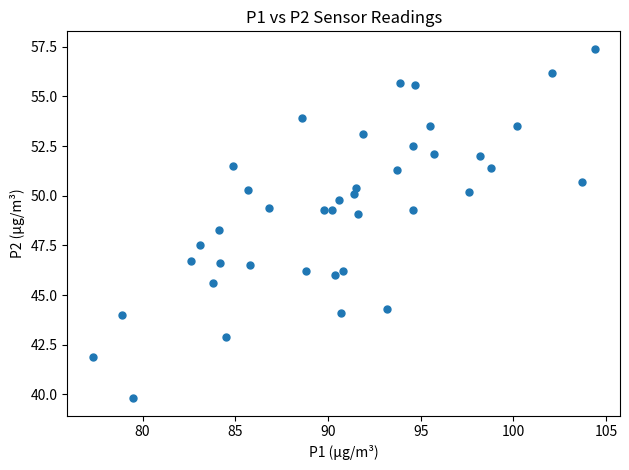

What Y value in the scatter plot is closest to 48?

48.3